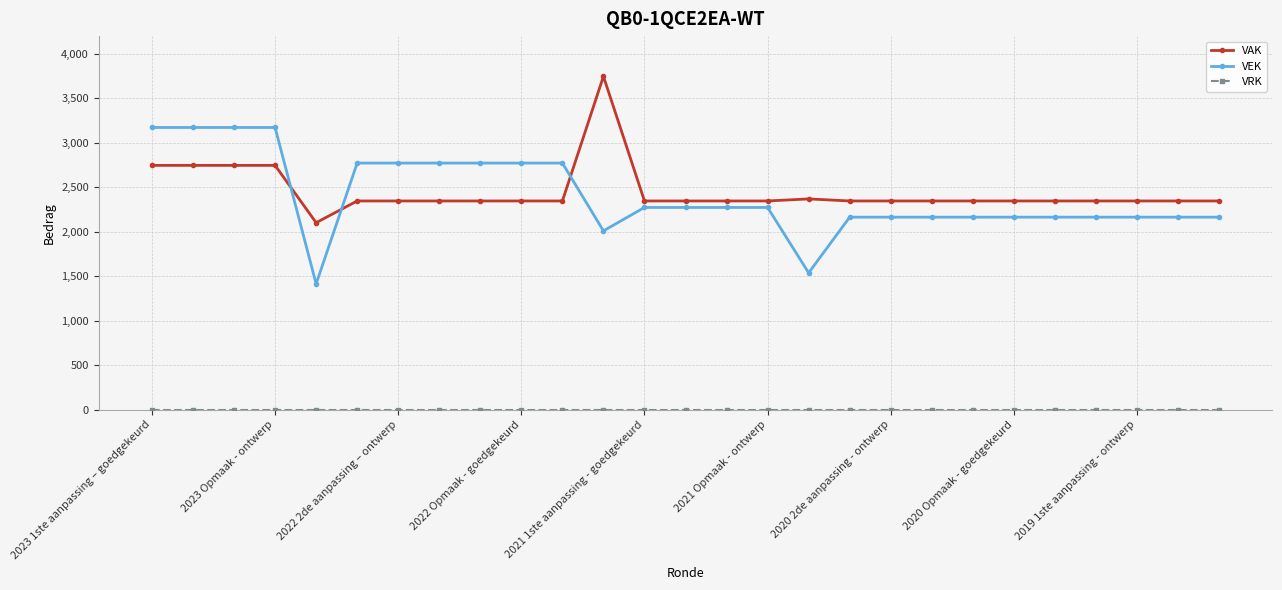

True or false: VAK and VEK cross at least once.

True